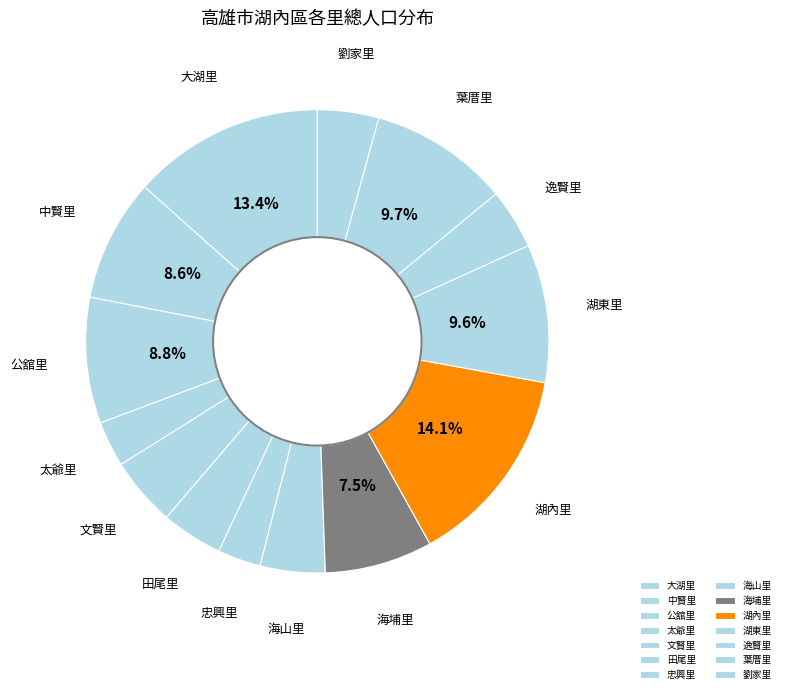

Which category has the biggest portion of the pie?

湖內里